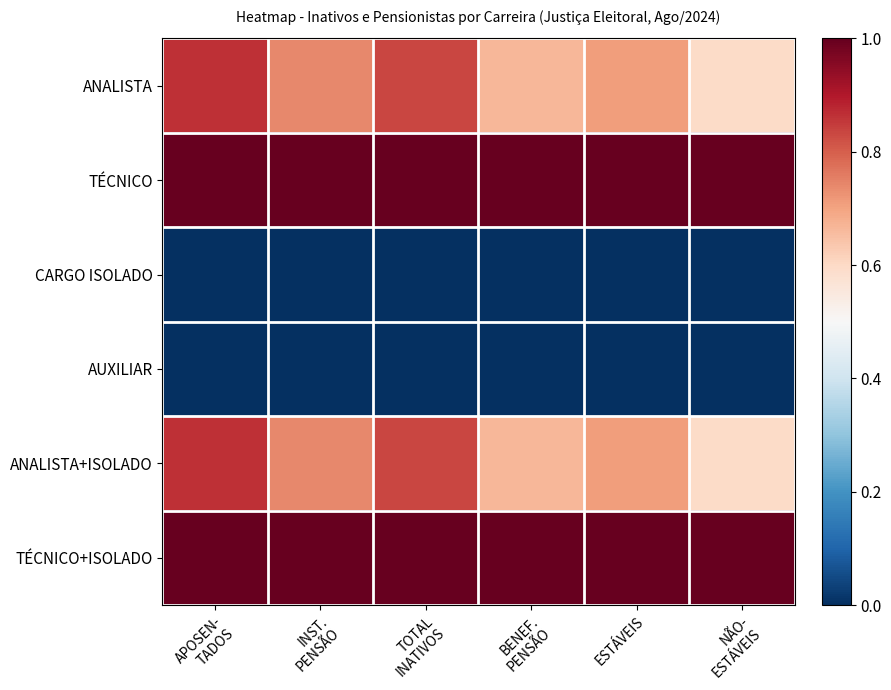

Between ESTÁVEIS and TOTAL
INATIVOS, which is larger?

TOTAL
INATIVOS